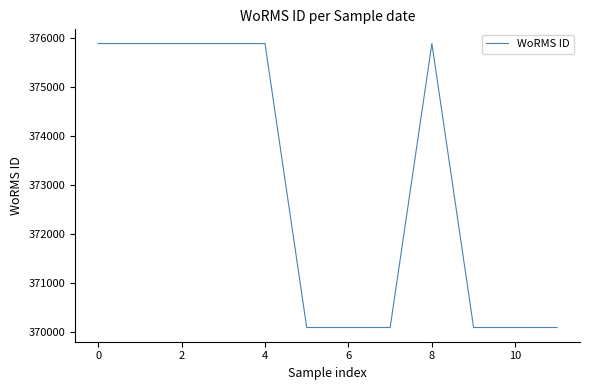

What is the greatest value displayed?

375880